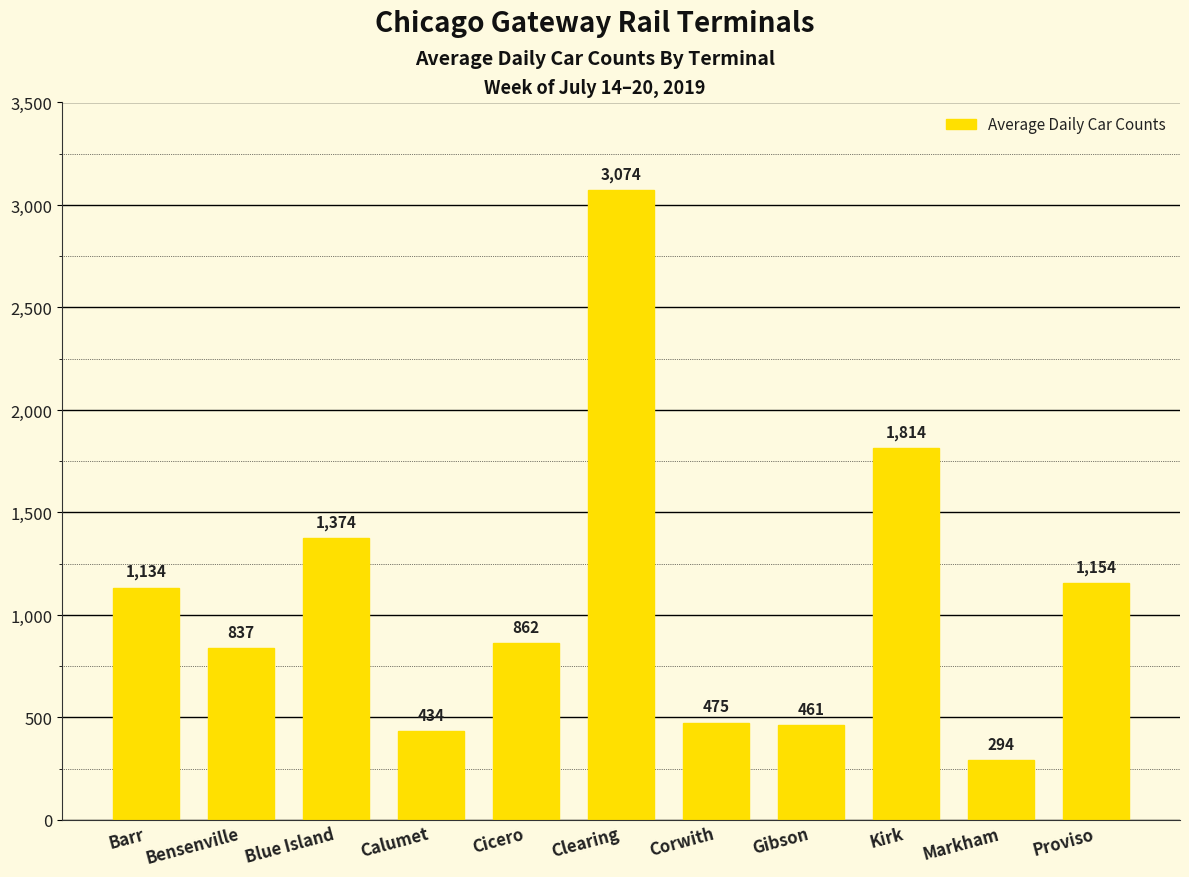

The value at Barr is 1134. True or false?

True